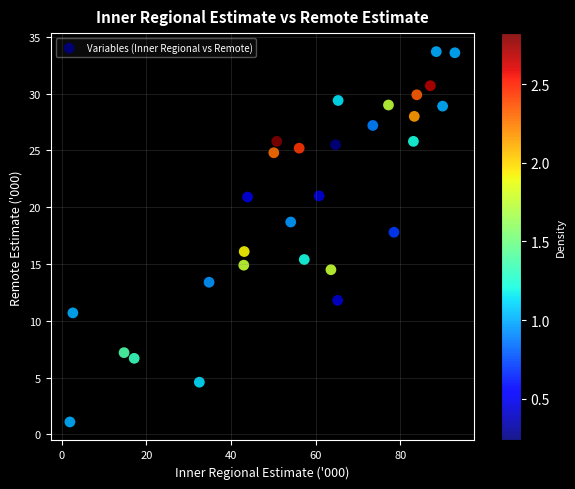

What is the range of Y values (max minus min)?

32.6